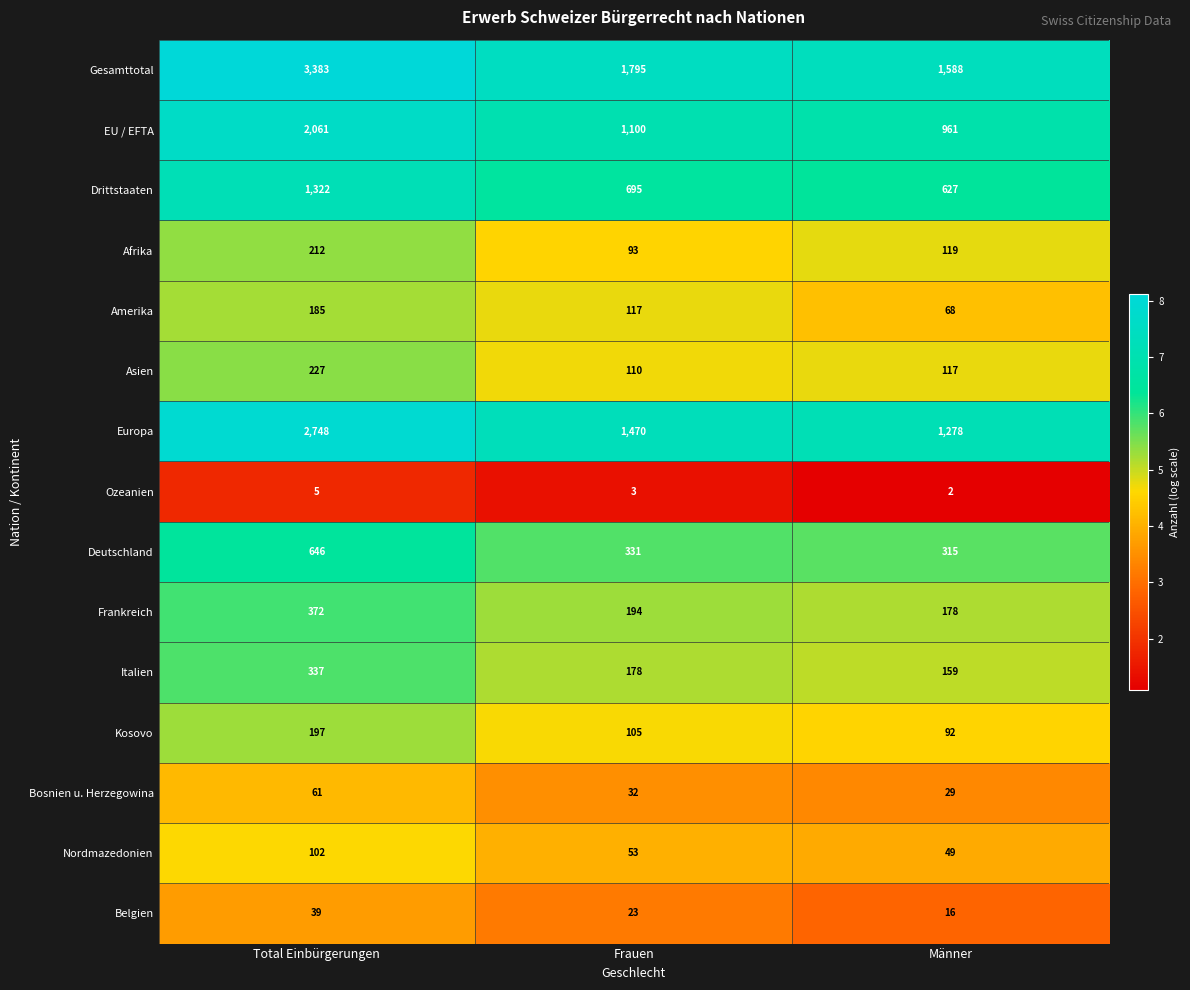

At which category is the sum across all series the highest?

Total Einbürgerungen